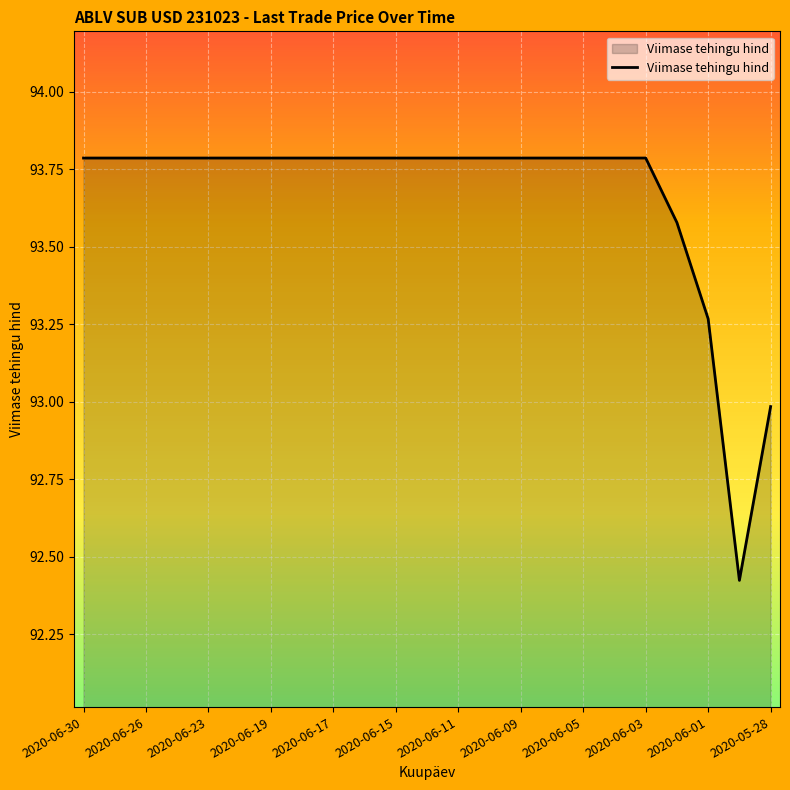

What is the maximum value shown in the chart?

93.8